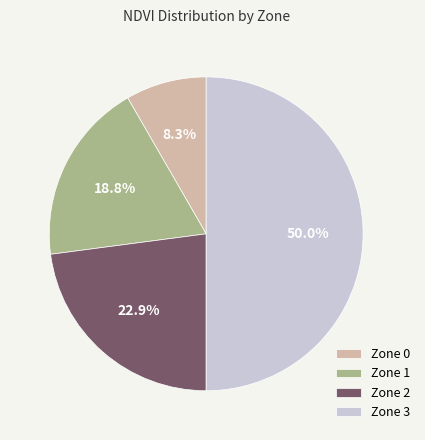

Does Zone 2 account for over 50% of the chart?

No